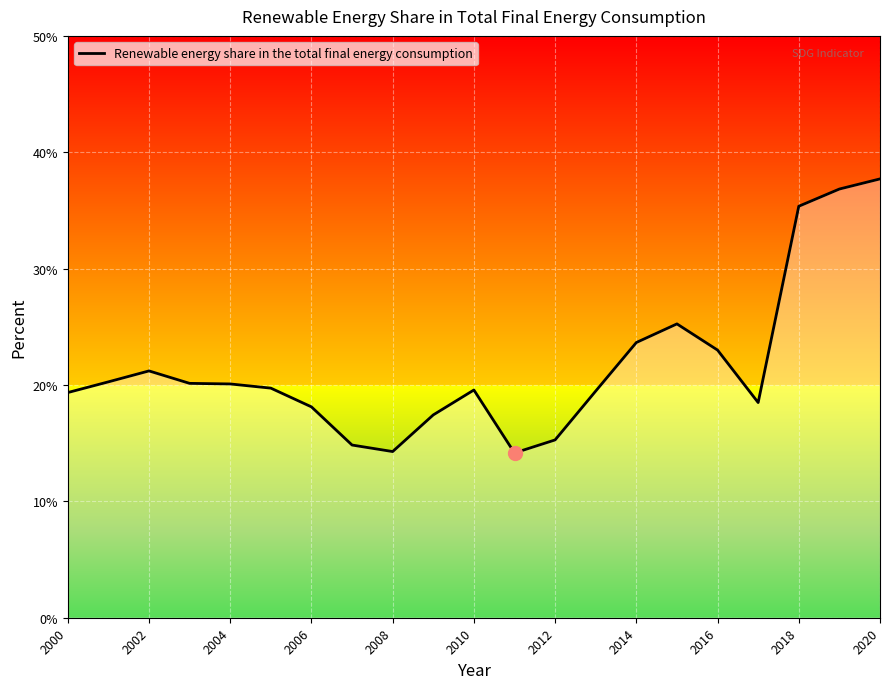

What is the smallest value displayed?

14.2